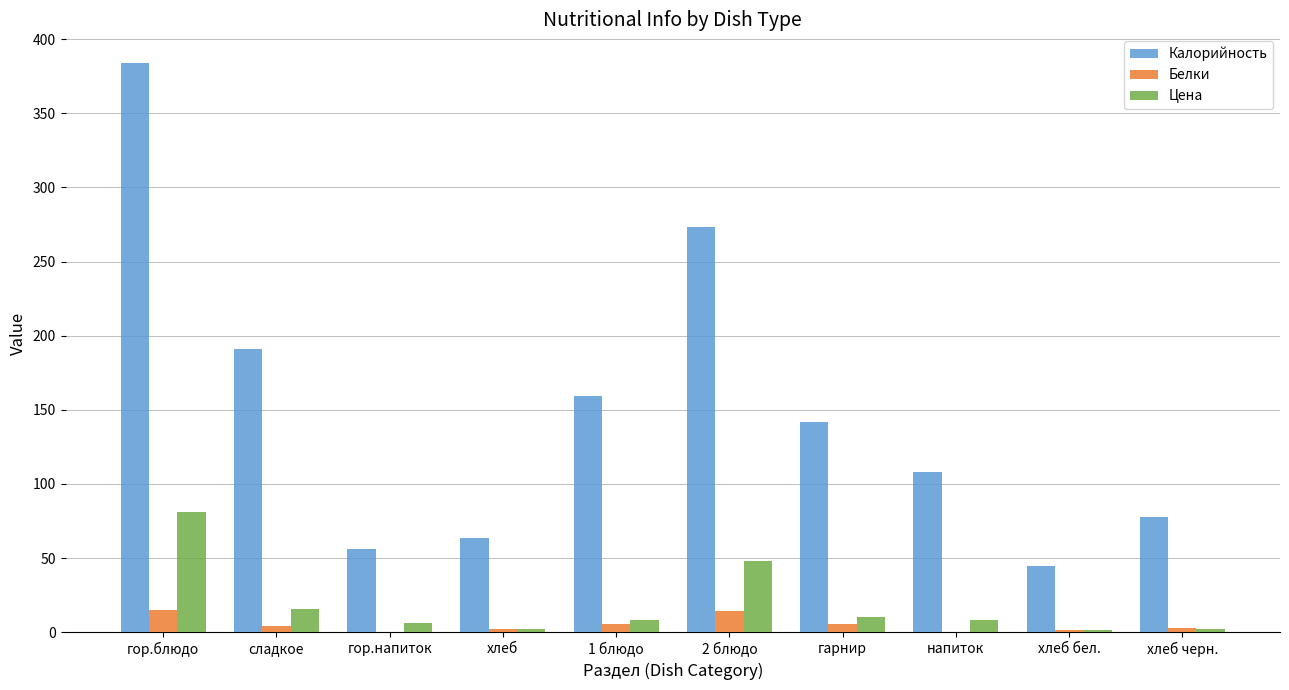

Where is Цена nearest to the value 41?

2 блюдо